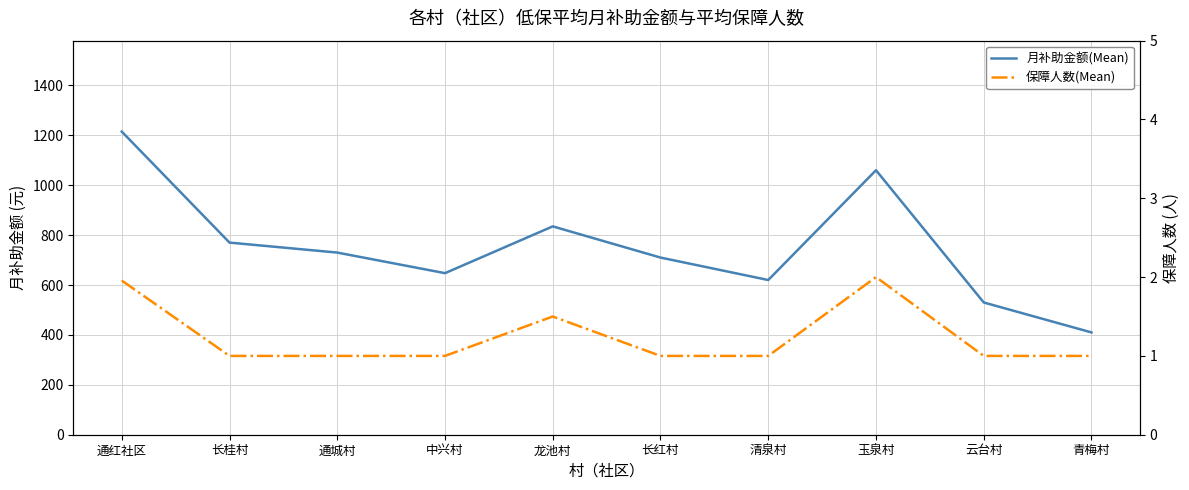

What is the difference between the maximum and minimum values in the 保障人数(Mean) series?

1.0